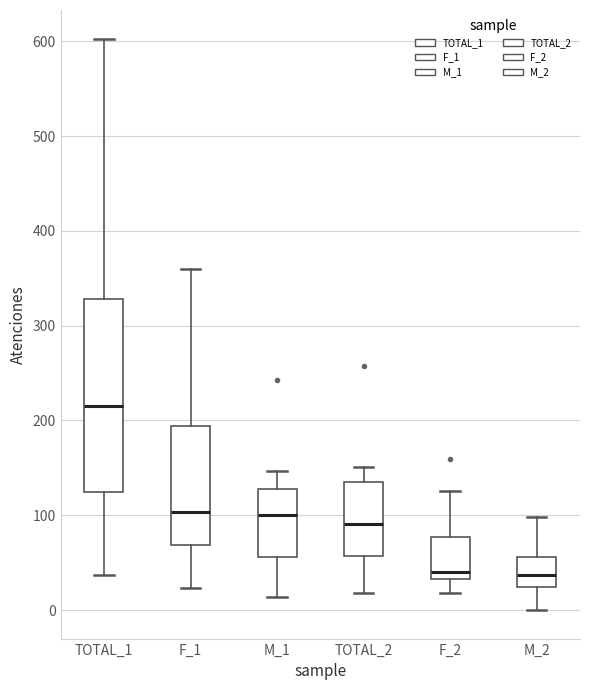

Reading left to right, transcribe this box plot: for each box, give where its median line is, the range the box spans, and where its two whiskers end, as read against the y-axis. The values are not printed on the chart, so give them approximately, as read against the axis.

TOTAL_1: median 220, box 120 to 330, whiskers 40 to 600
F_1: median 100, box 70 to 190, whiskers 20 to 360
M_1: median 100, box 60 to 130, whiskers 10 to 150
TOTAL_2: median 90, box 60 to 140, whiskers 20 to 150
F_2: median 40, box 30 to 80, whiskers 20 to 130
M_2: median 40, box 20 to 60, whiskers 0 to 100